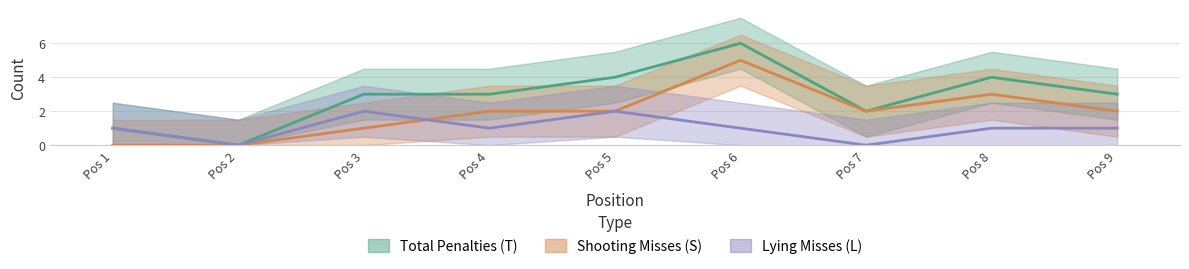

The Total Penalties (T) series shows 3 at Pos 4. True or false?

True